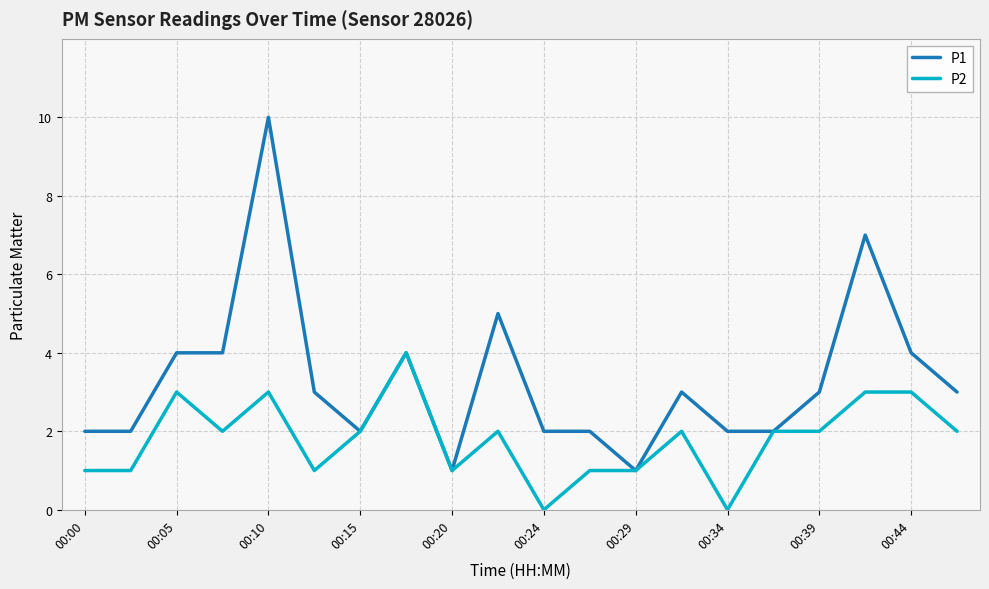

How many distinct data groups are displayed?

2